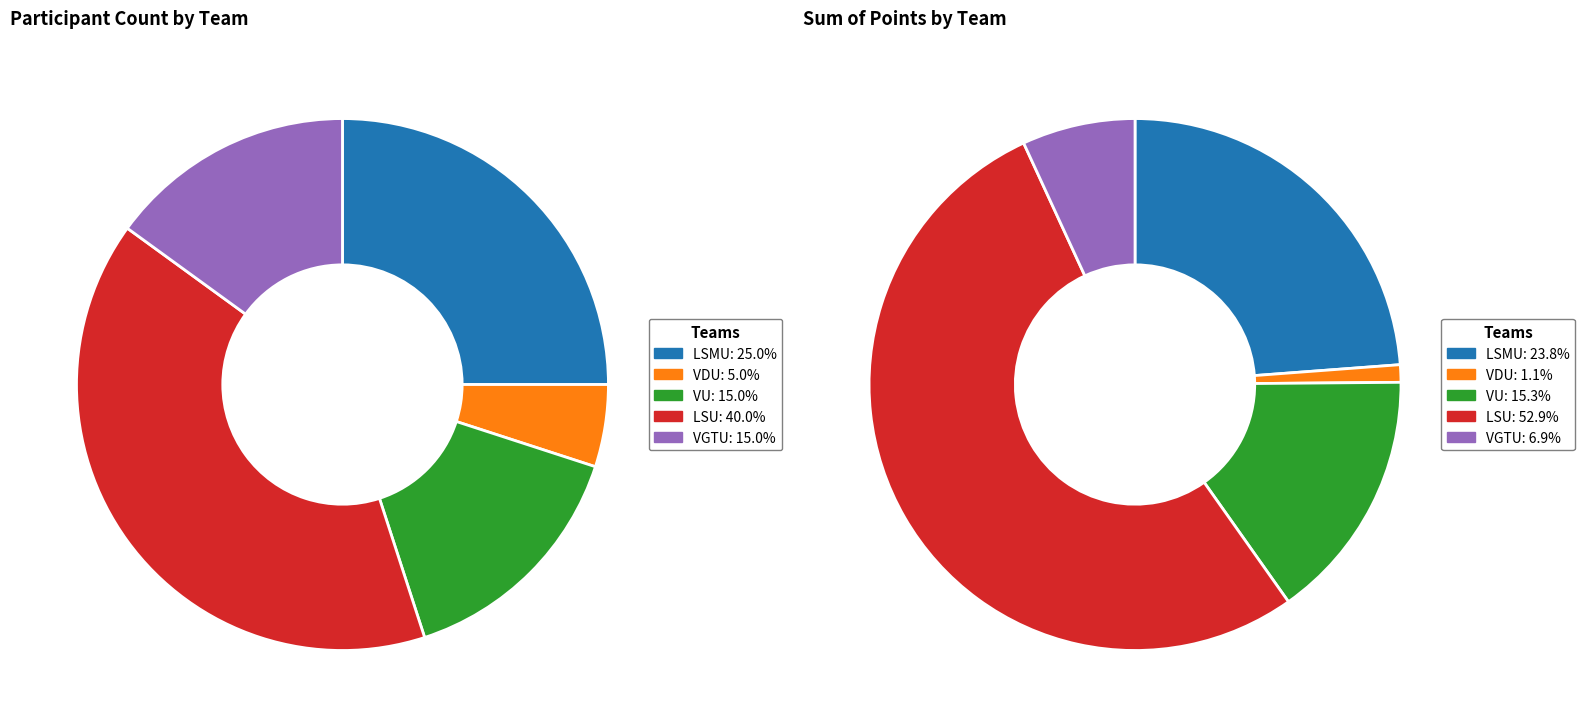

Does LSU account for over 50% of the chart?

No